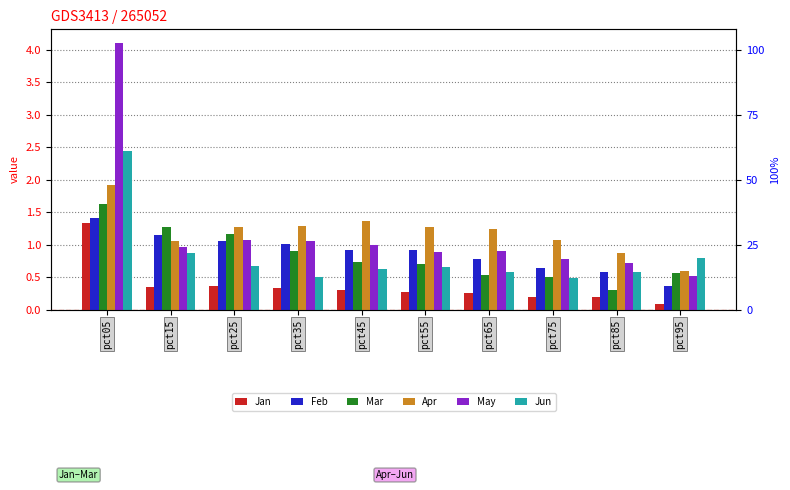

What is the spread (max minus min) of values at pct05?

2.8